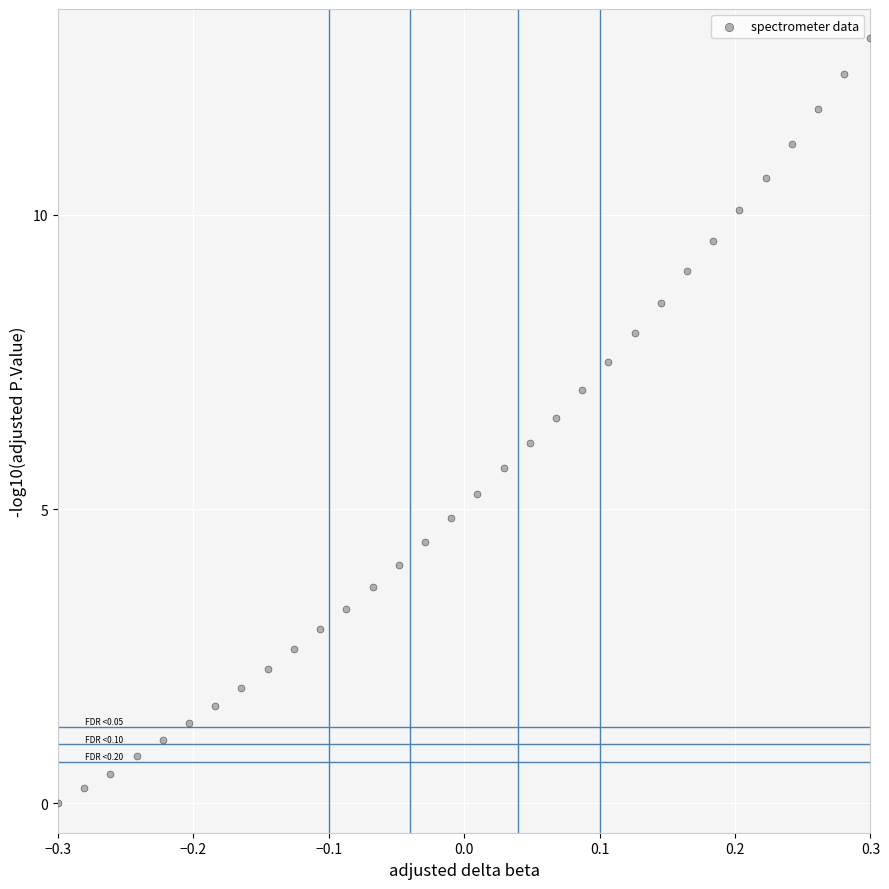

What is the range of X values (max minus min)?

0.6